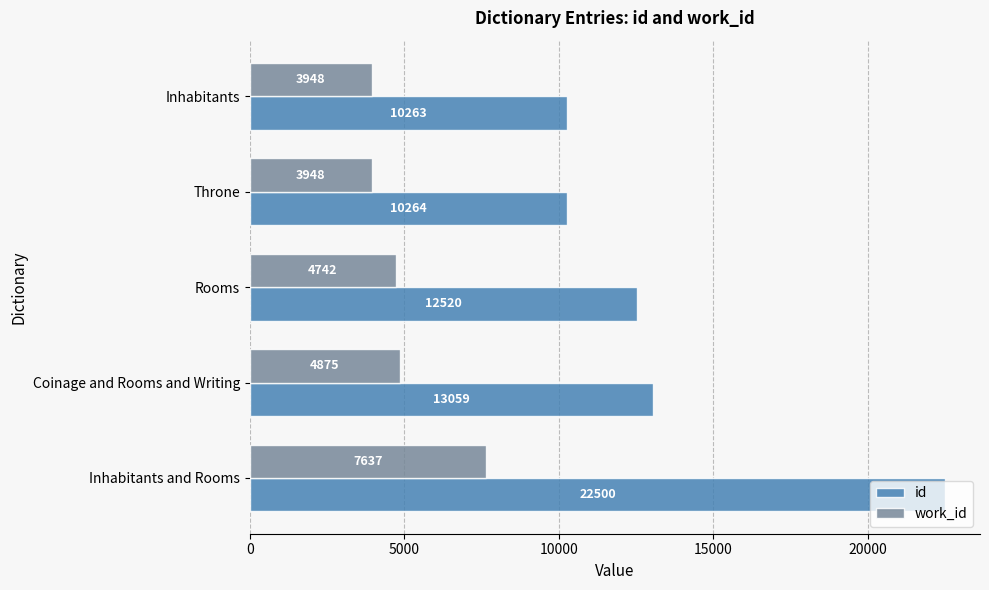

Read the work_id value at Inhabitants.

3948